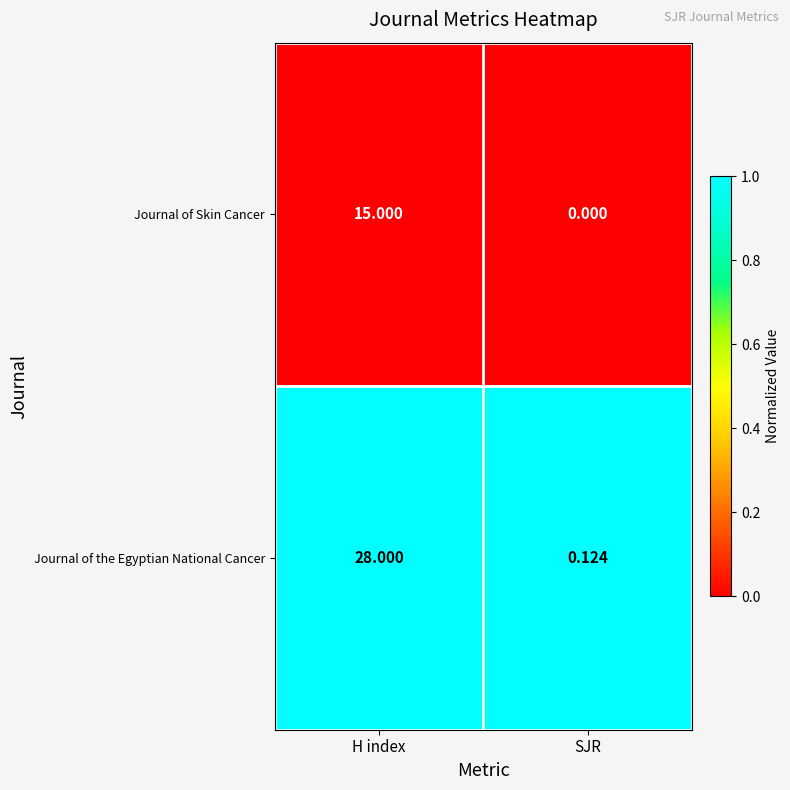

Rank the series by their maximum value, from lowest to highest.

Journal of Skin Cancer, Journal of the Egyptian National Cancer